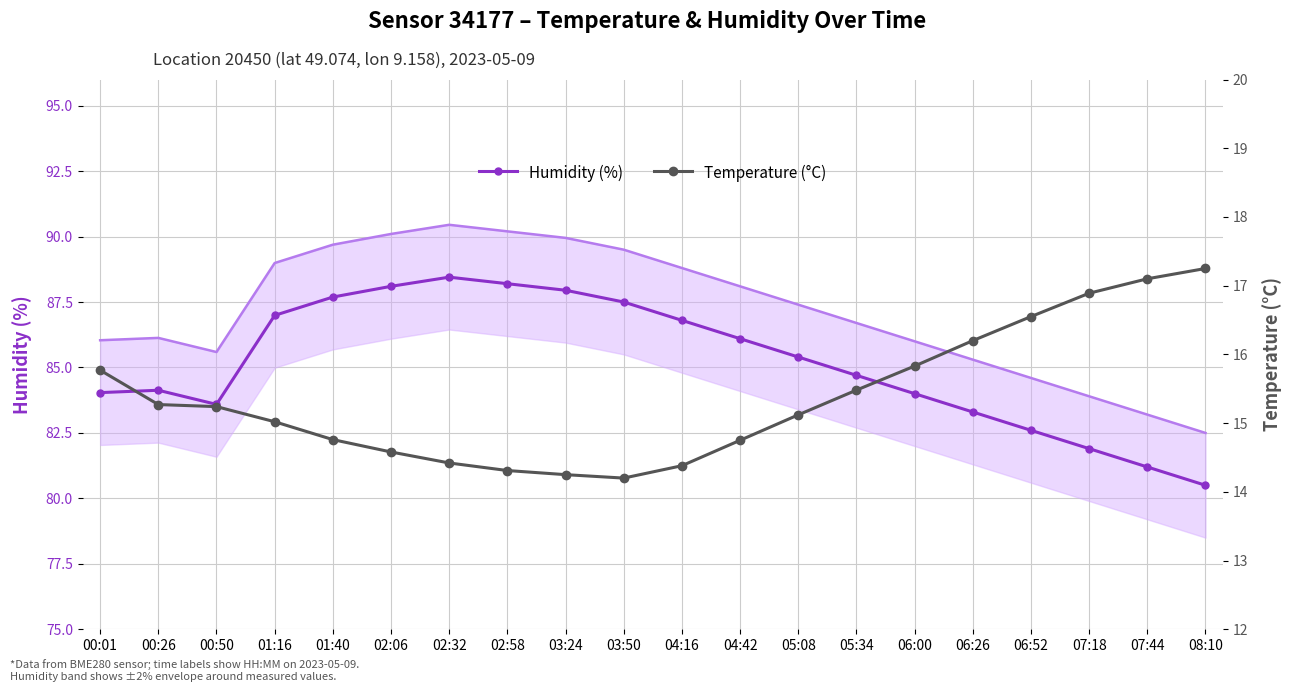

What are all the series names shown in the legend?

Humidity (%), Temperature (°C)